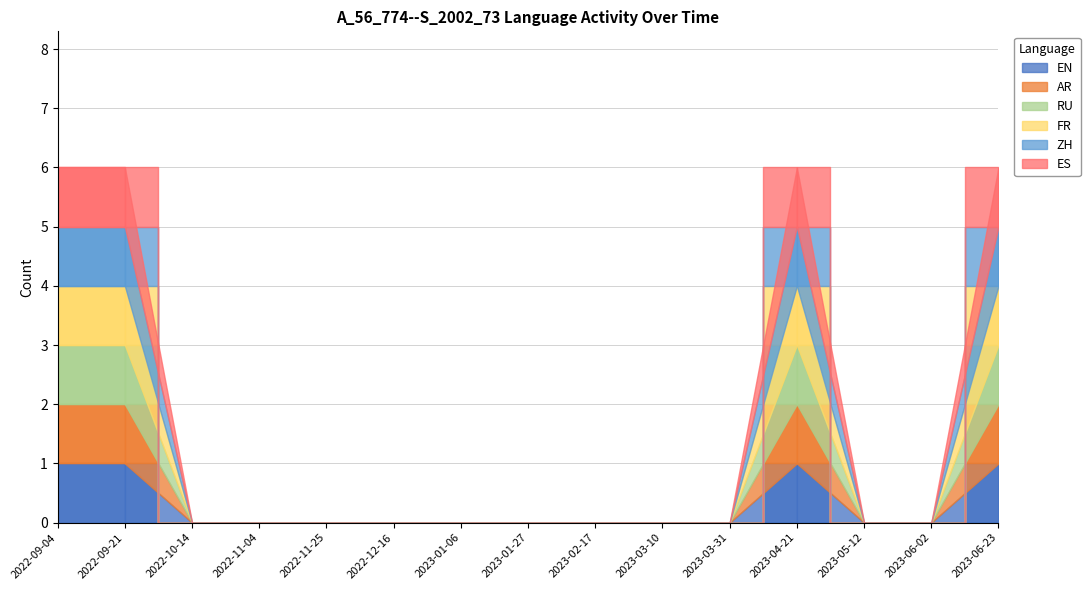

True or false: EN has a value of 1 at 2022-09-21.

True